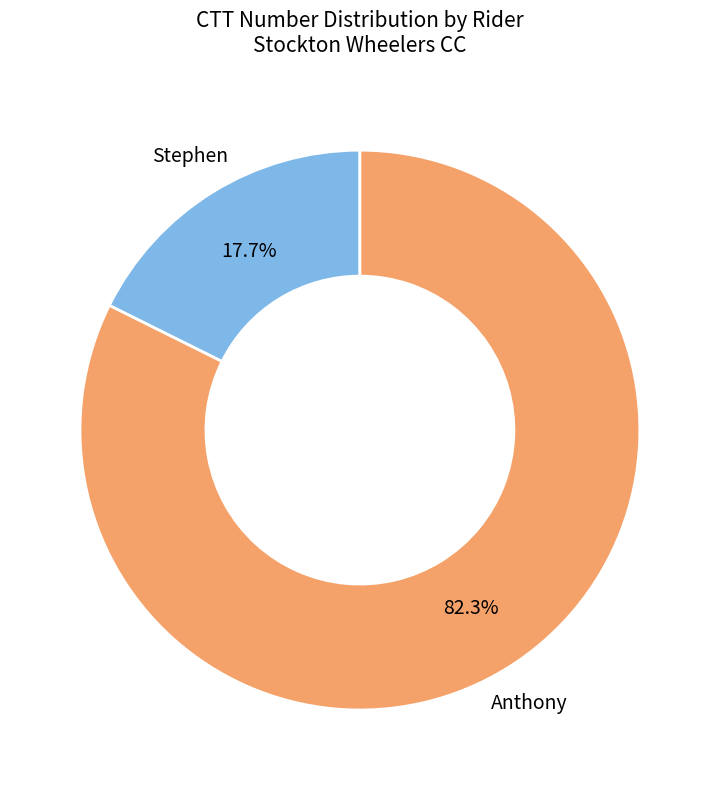

Does any single category account for the majority?

Yes